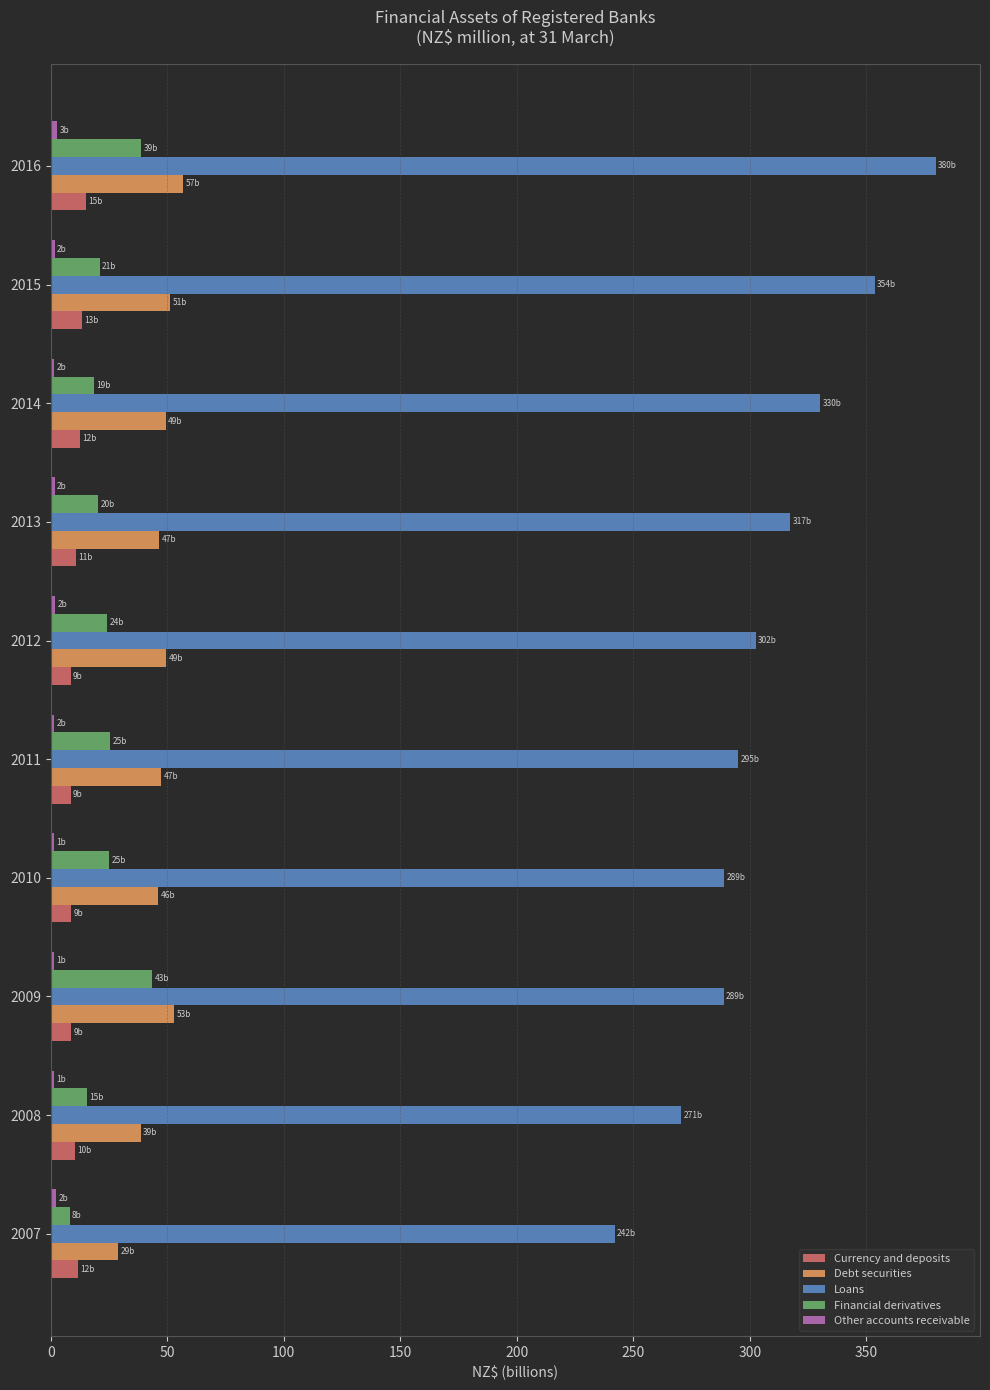

At which category is the sum across all series the highest?

2016